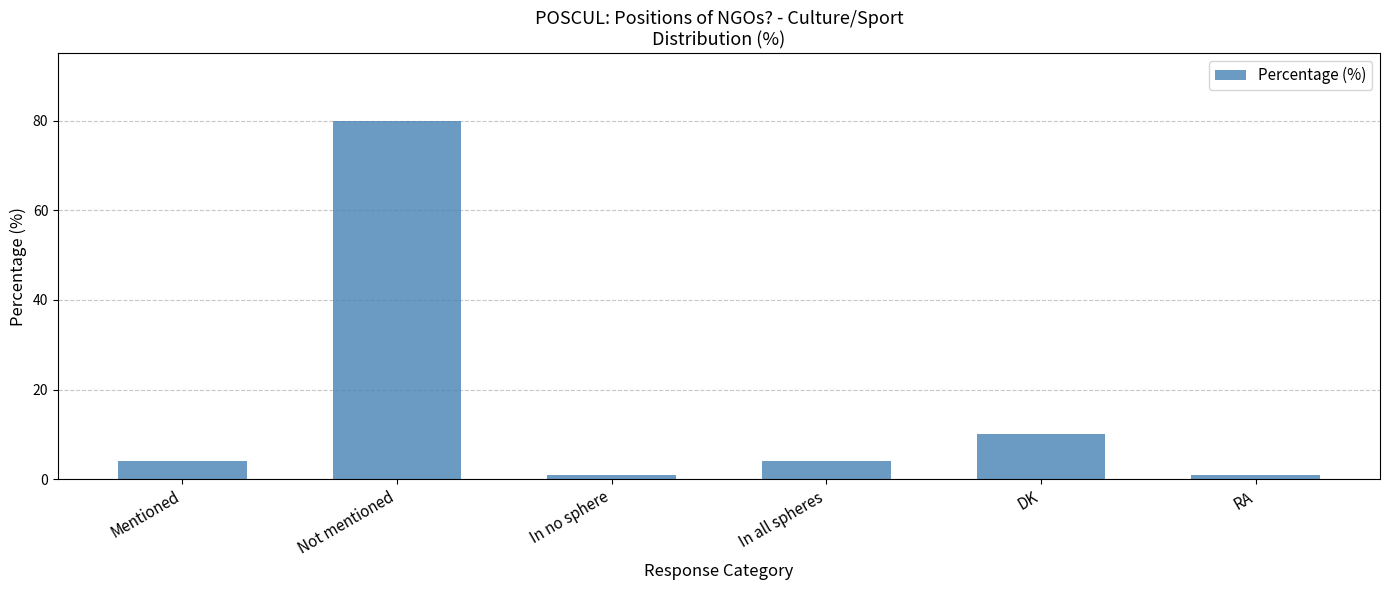

What is the change in value from Mentioned to DK?

+6